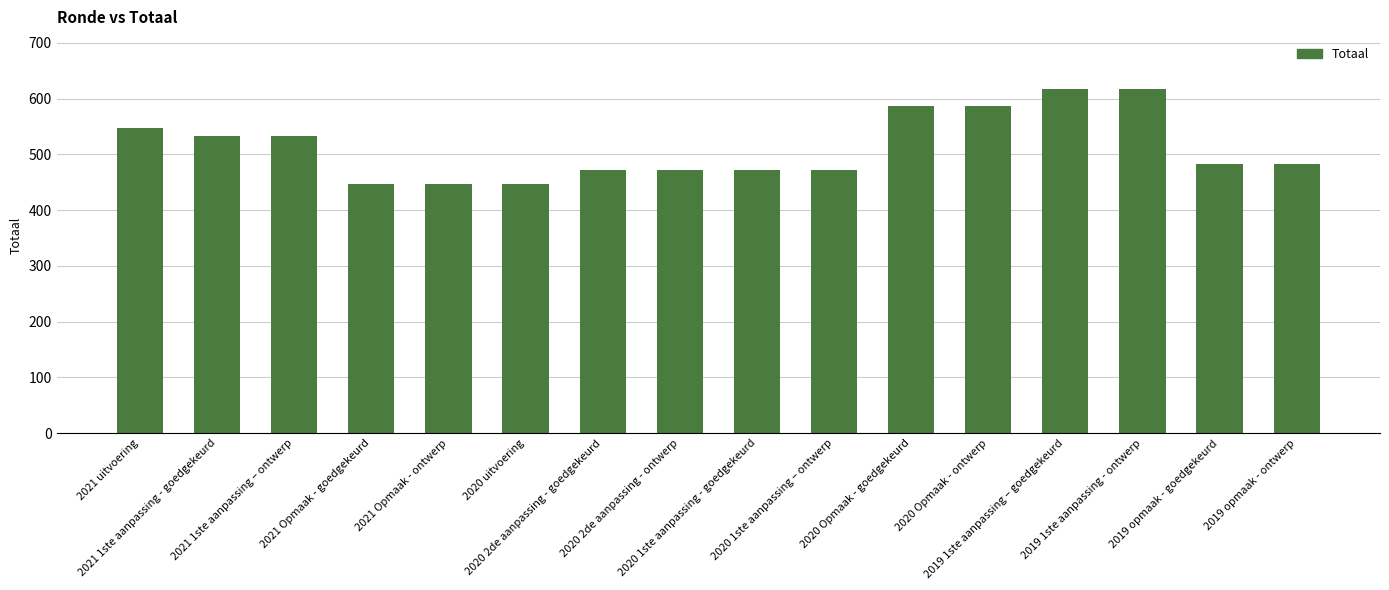

What is the change in value from 2020 uitvoering to 2019 opmaak - ontwerp?

+36